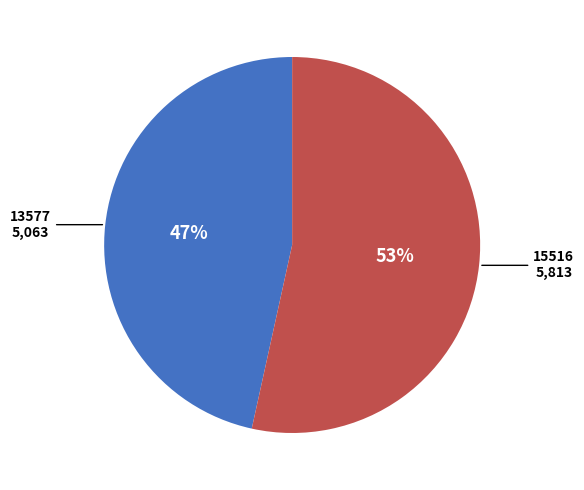

Is there a majority slice in this chart?

Yes